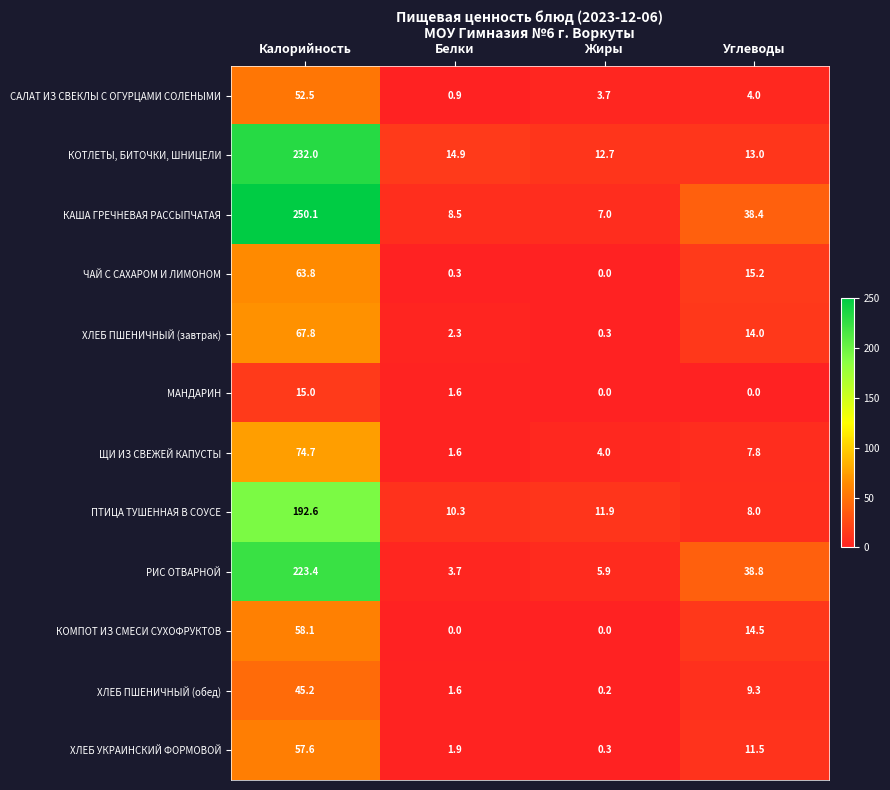

True or false: ХЛЕБ УКРАИНСКИЙ ФОРМОВОЙ has a value of 11.5 at Углеводы.

True